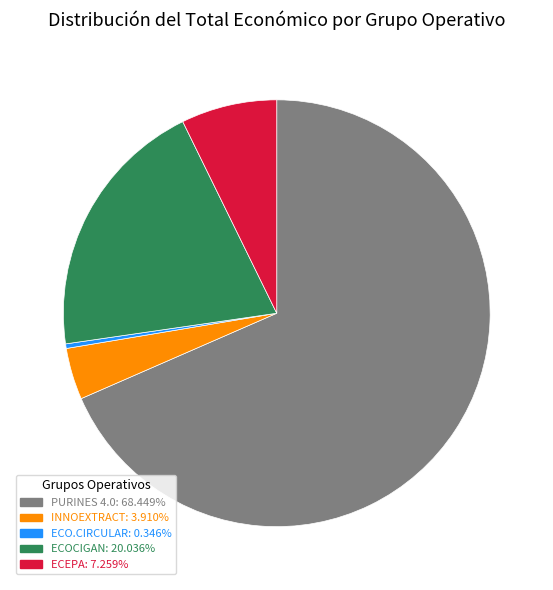

Rank the categories by value from lowest to highest.

ECO.CIRCULAR, INNOEXTRACT, ECEPA, ECOCIGAN, PURINES 4.0